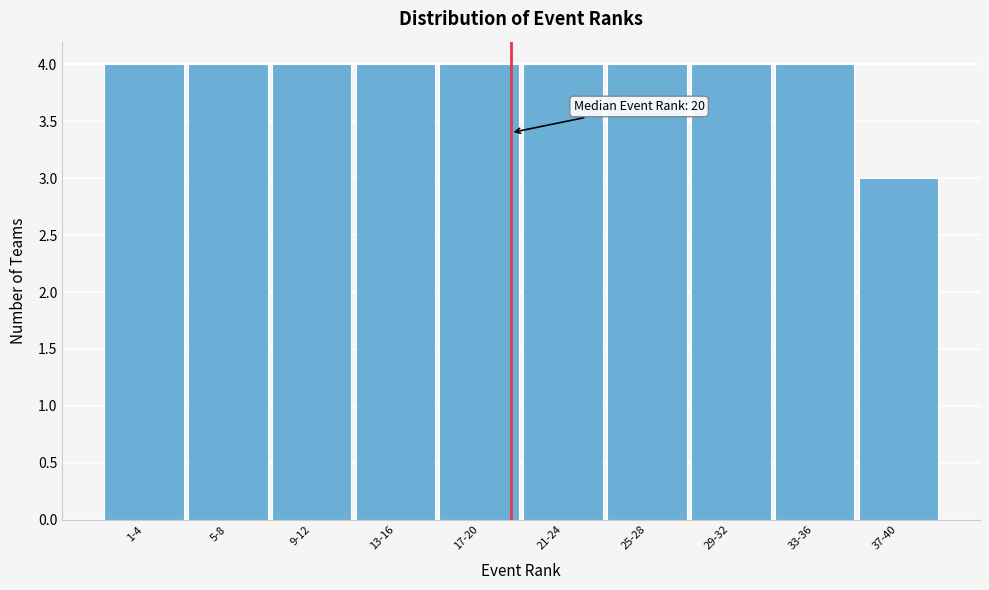

Reading left to right, extract all data points from this chart.

1-4=4	5-8=4	9-12=4	13-16=4	17-20=4	21-24=4	25-28=4	29-32=4	33-36=4	37-40=3